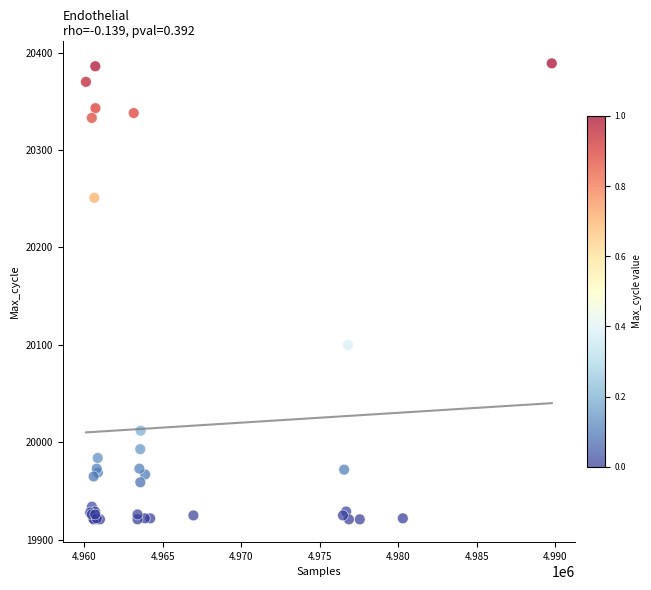

What Y value in the scatter plot is closest to 20155?

20100